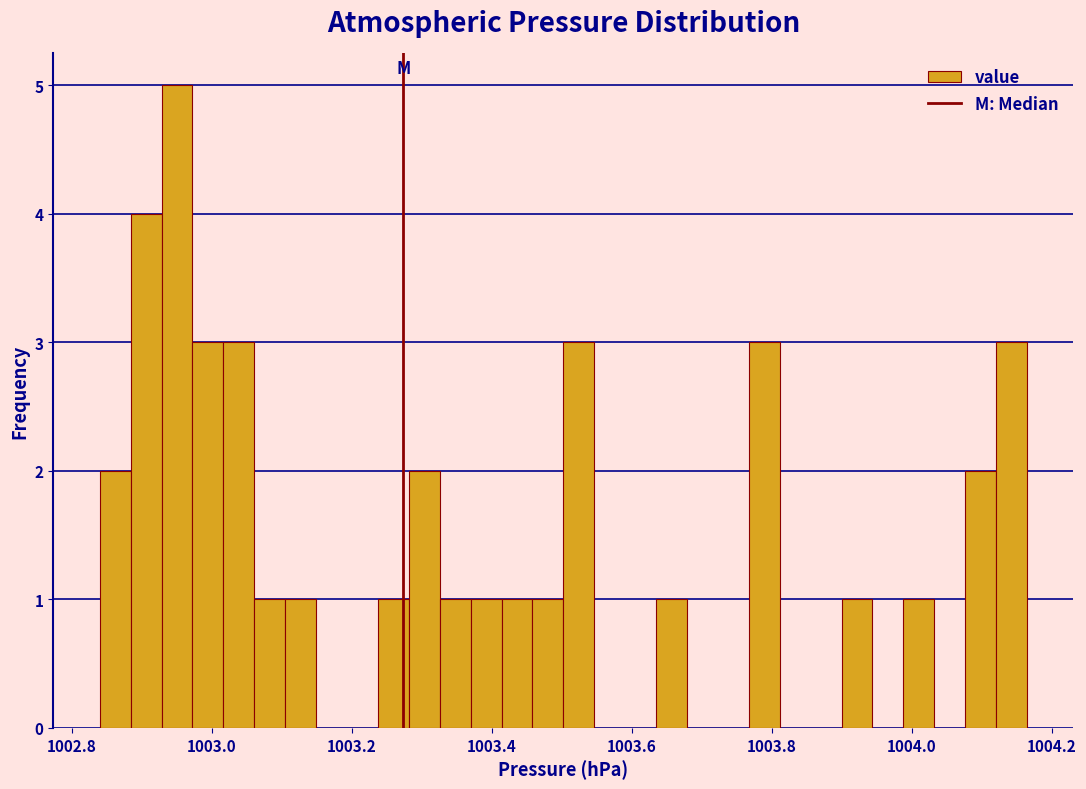

Read against the x-axis, roughly where is the centre of the tallest bar?

1002.96